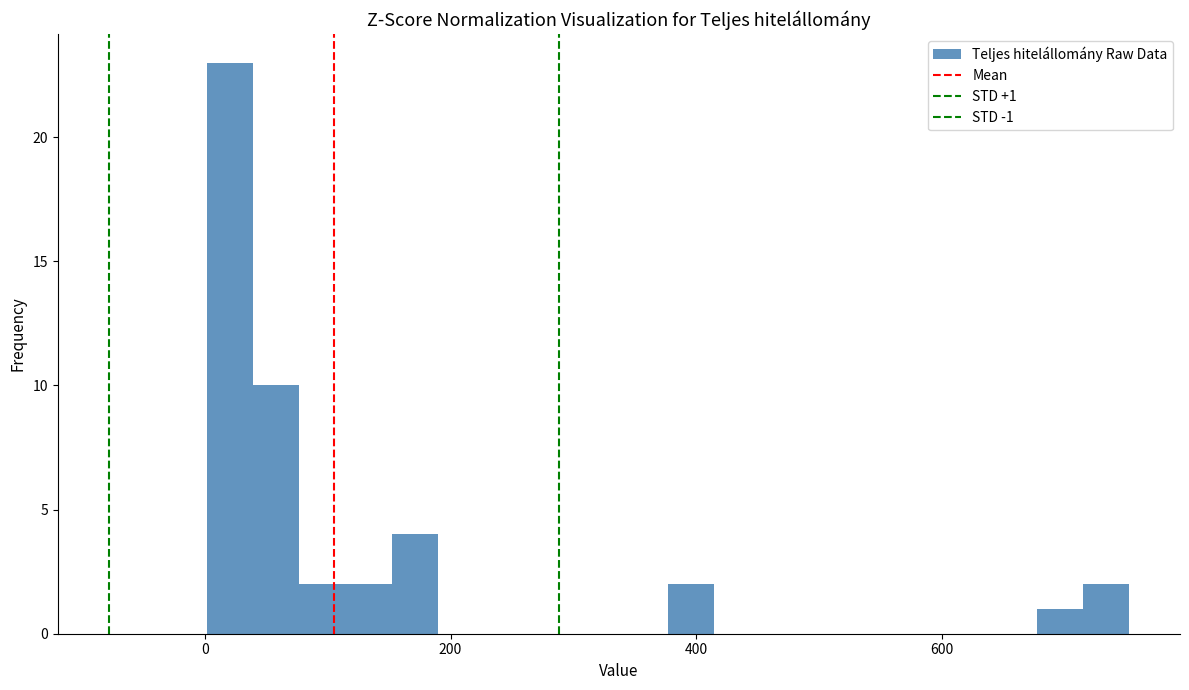

Read against the x-axis, roughly where is the centre of the tallest bar?

20